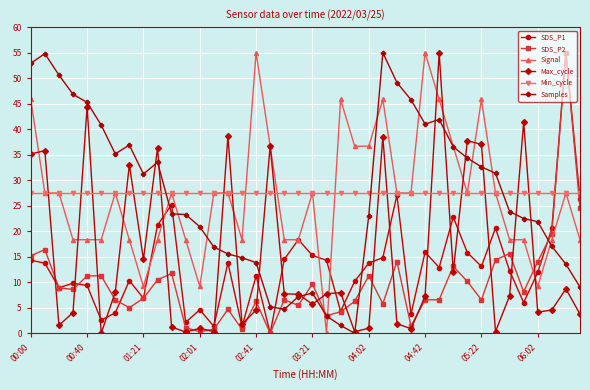

What is the value of the Samples point at the 14th from the left?

16.9